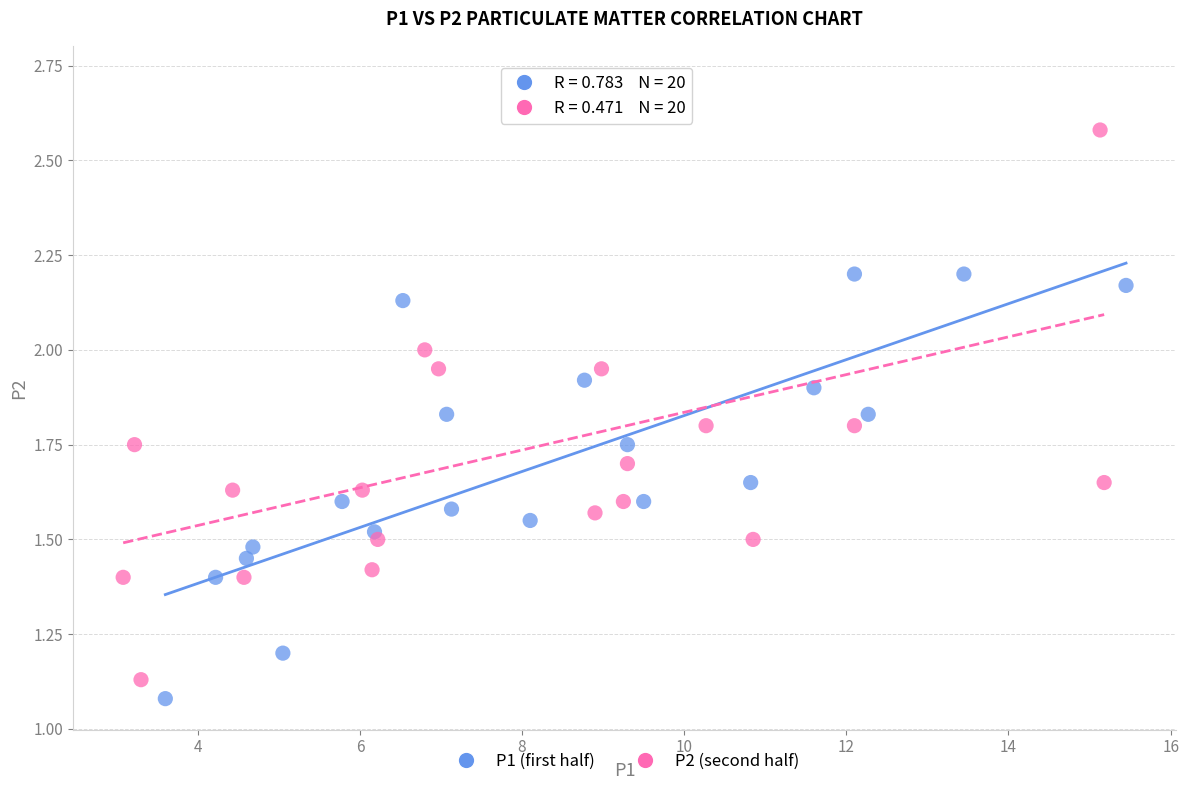

Which series reaches the maximum Y coordinate?

P2 (second half)